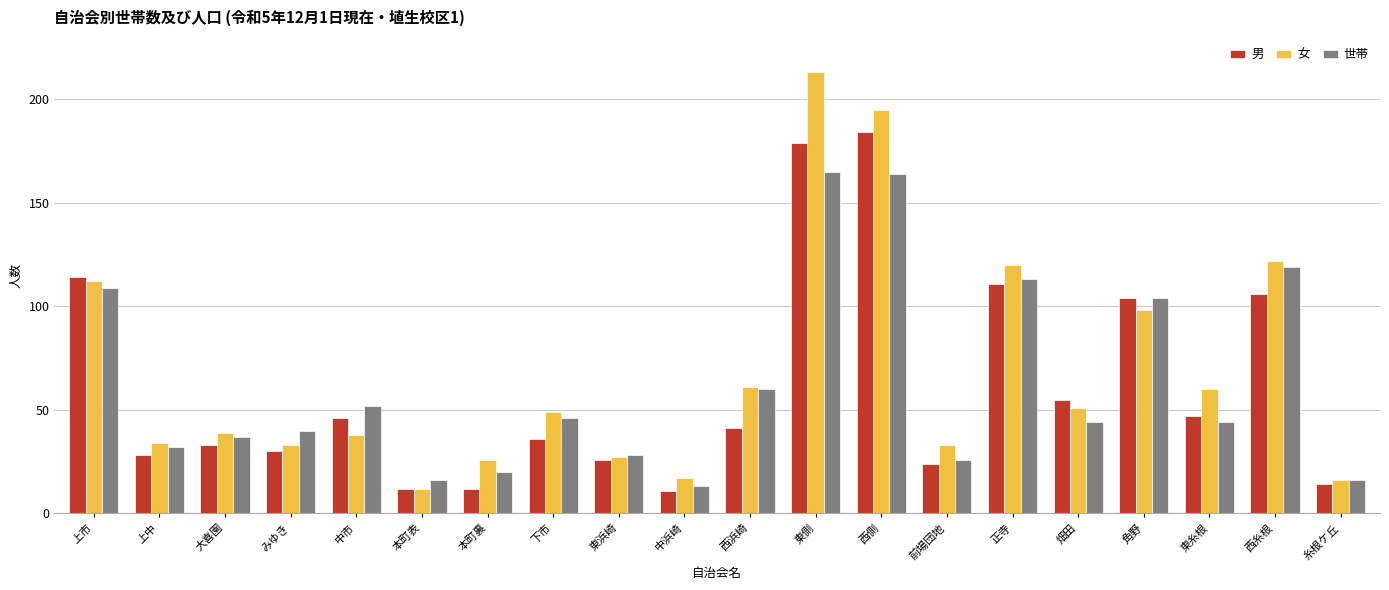

What is the difference between the maximum and minimum values in the 男 series?

173